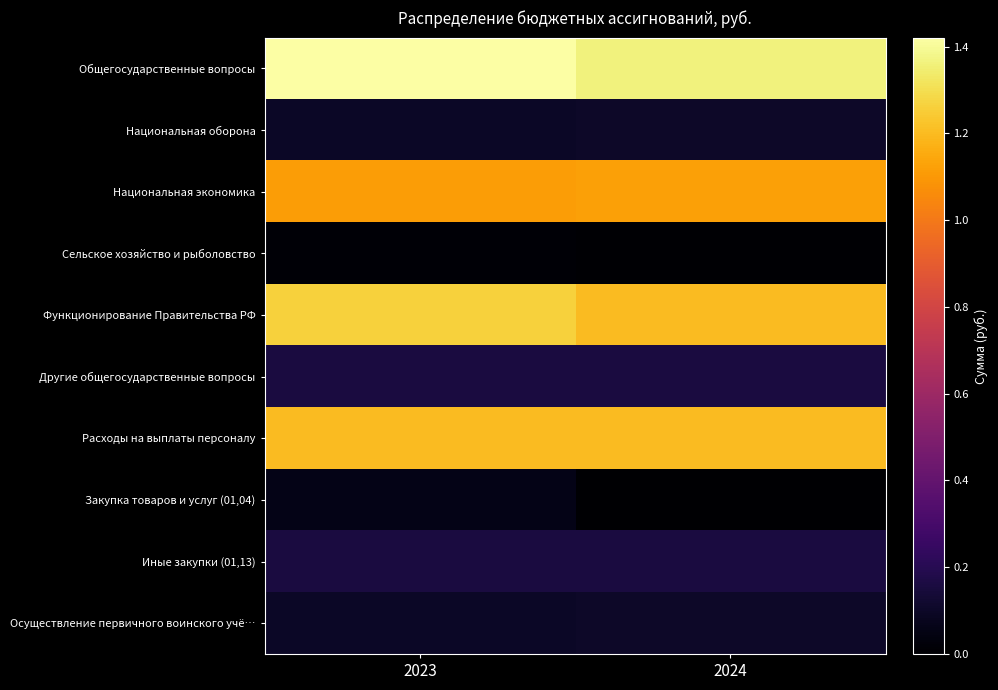

At how many categories does at least one series exceed 234746?

2